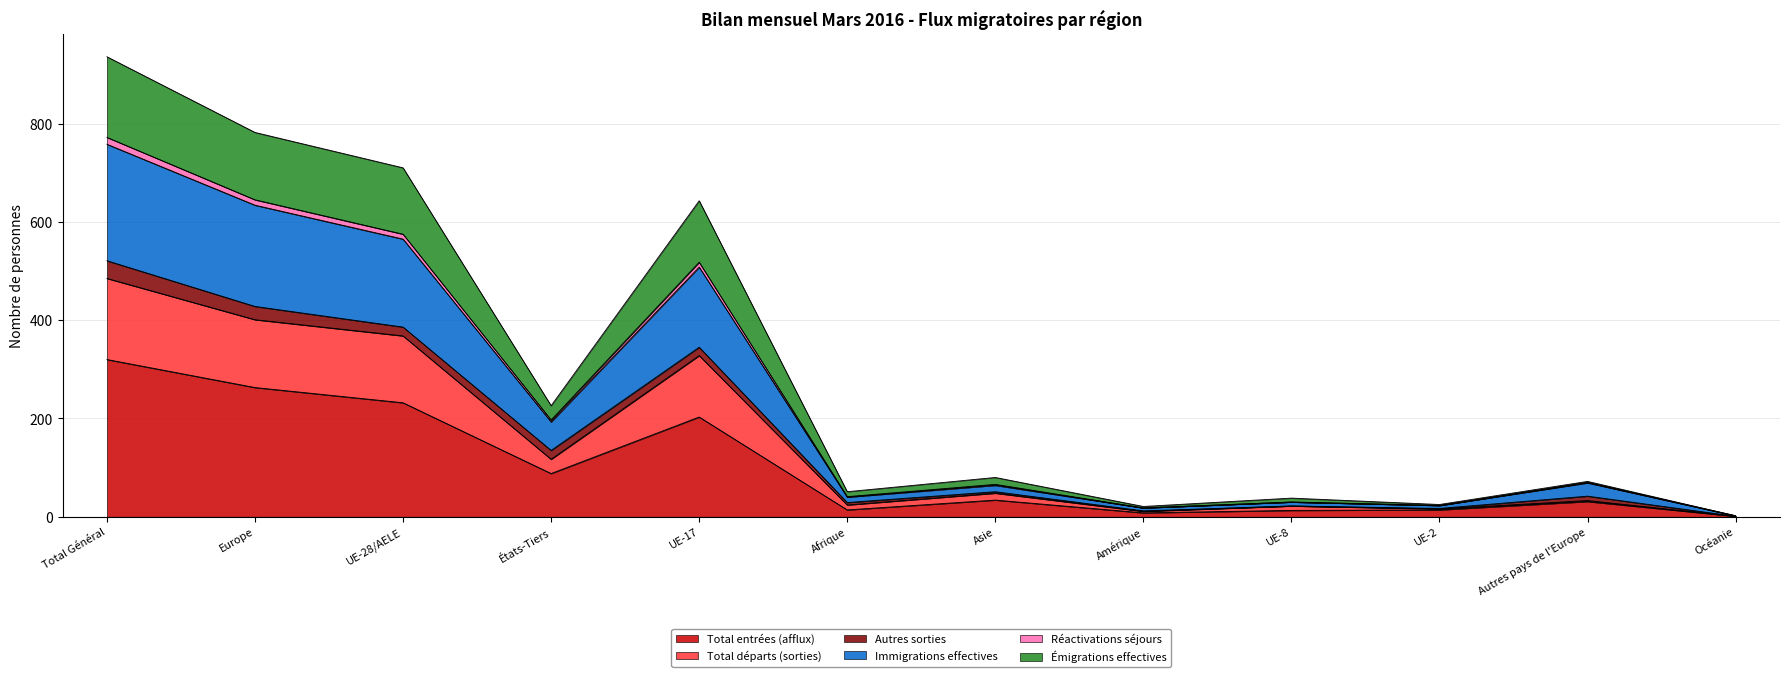

What is the label of the 9th point from the left?

UE-8